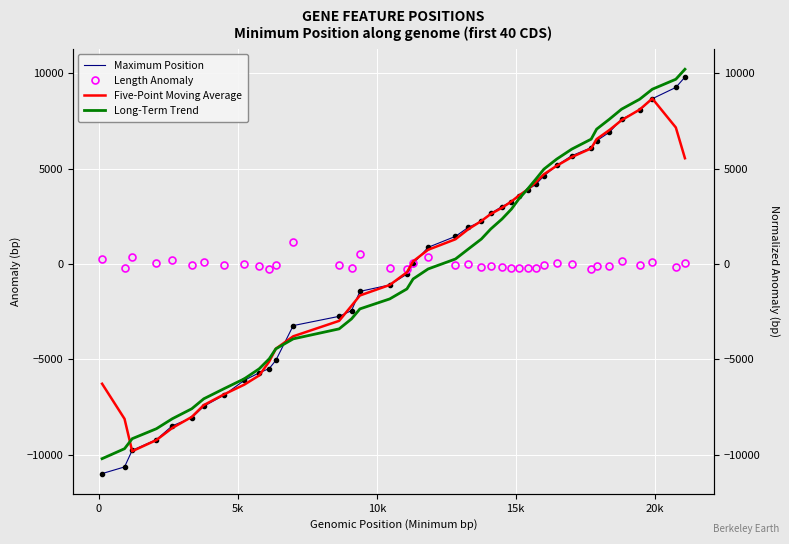

How many categories are shown in the chart?

40